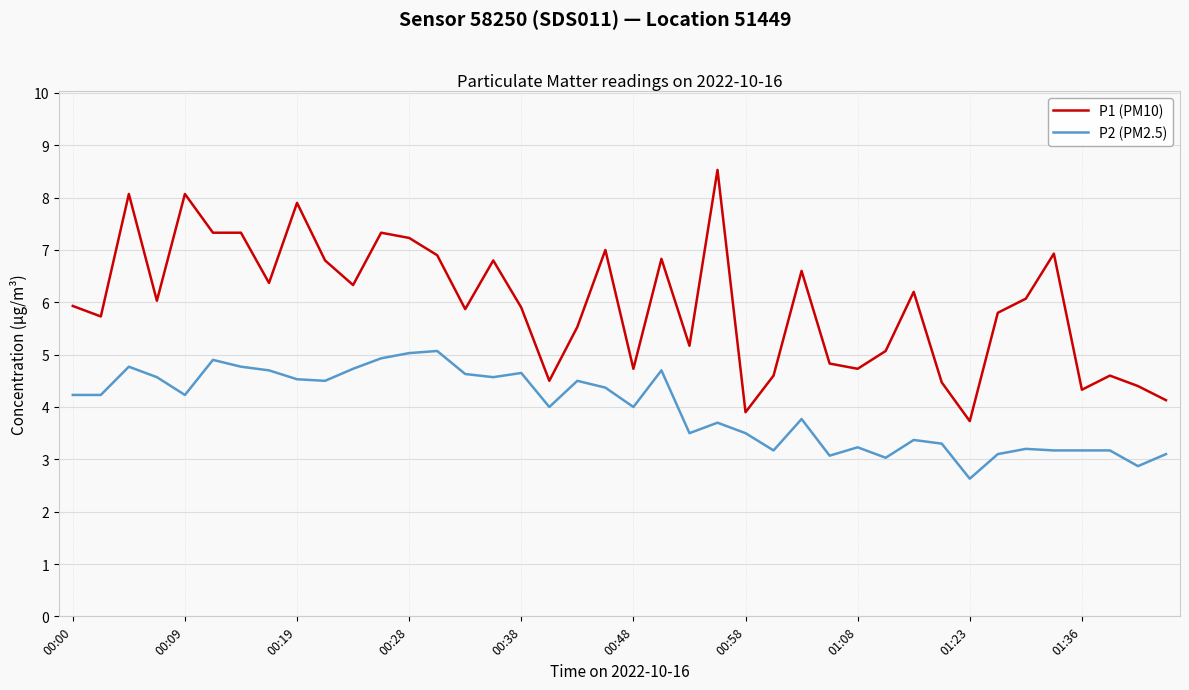

What are all the series names shown in the legend?

P1 (PM10), P2 (PM2.5)